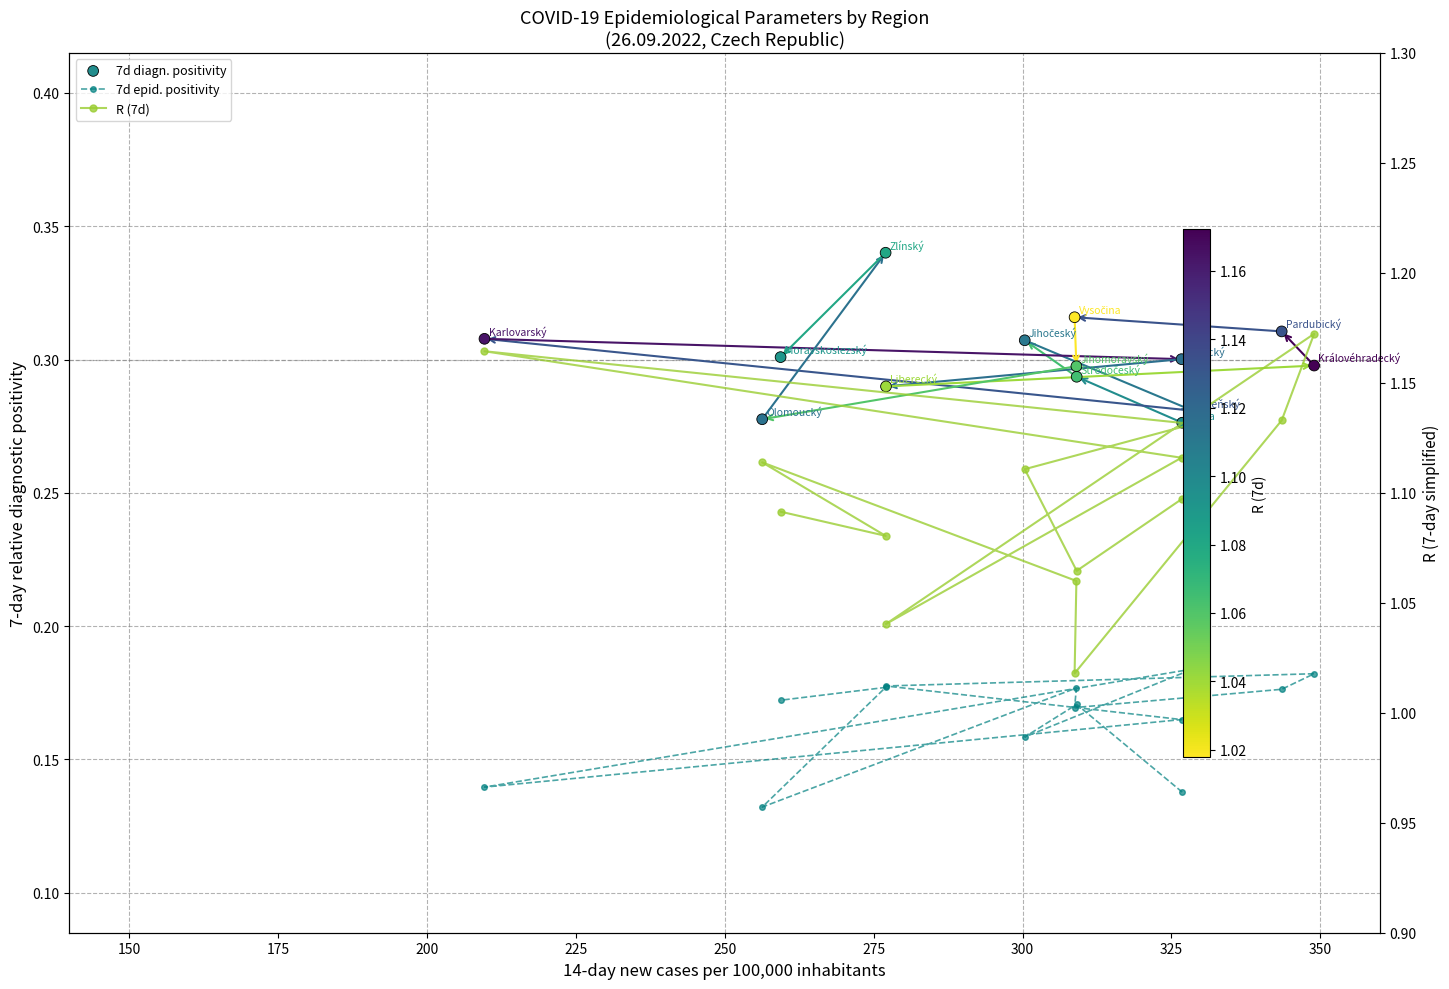

What is the total value across all series at 350?

1.5